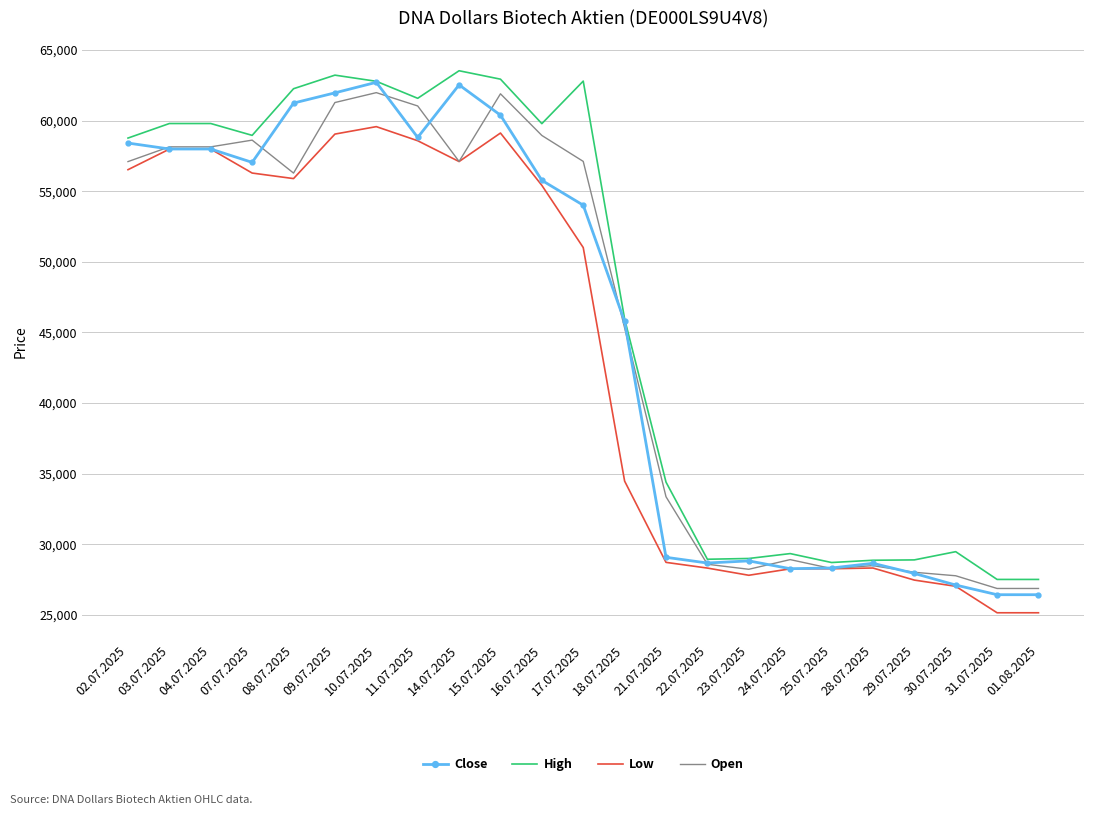

What is the maximum value shown in the chart?

63527